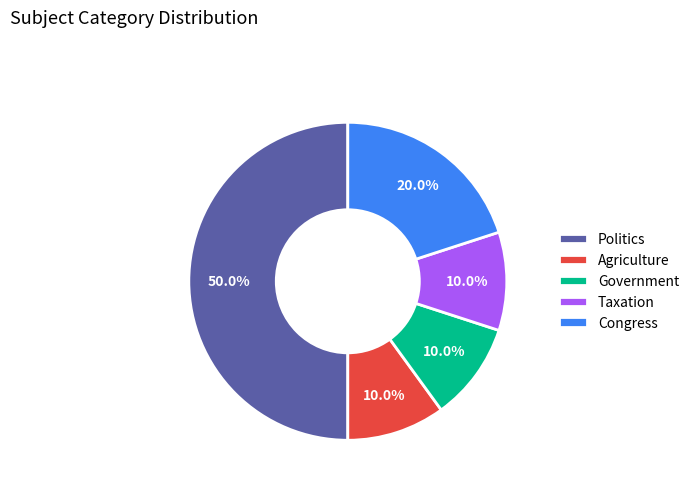

Combined, what portion of the pie is Taxation and Congress?

30.0%